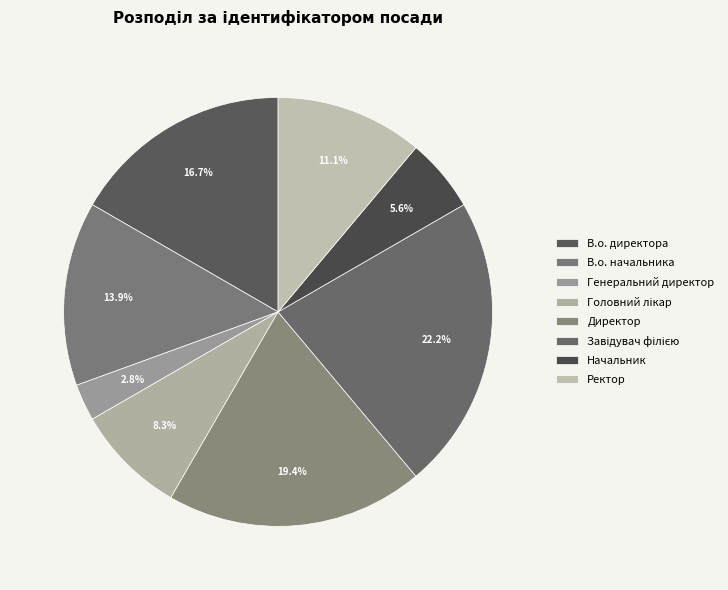

Count the number of slices in the pie.

8